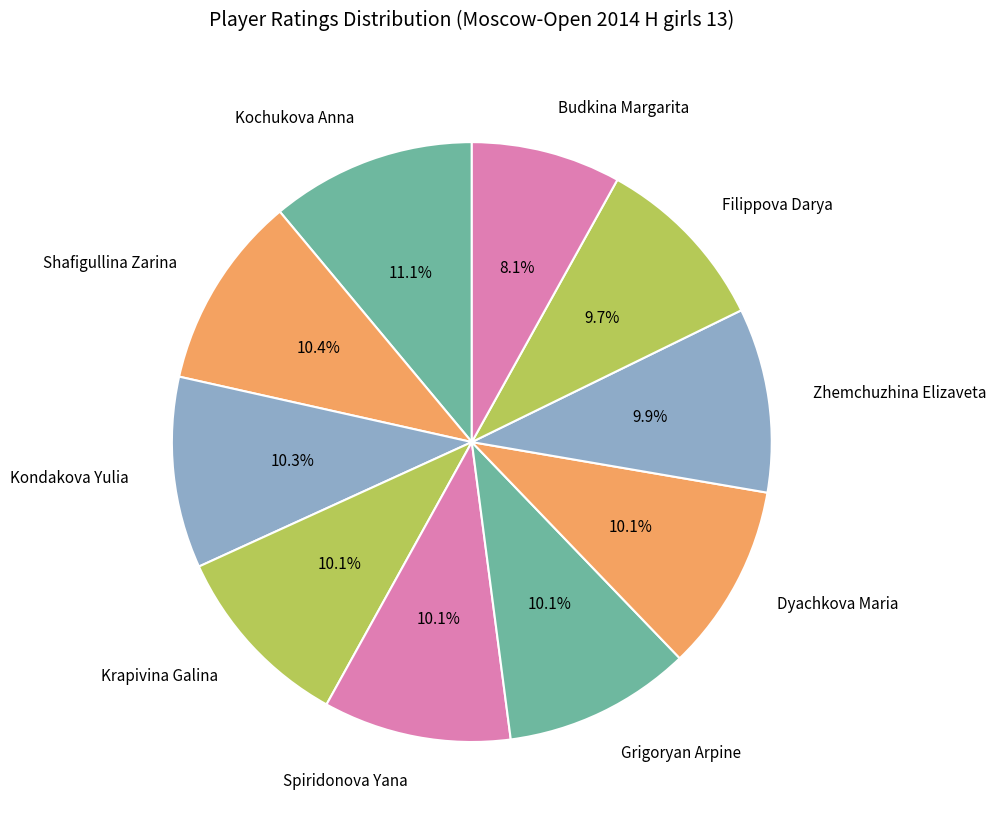

True or false: Grigoryan Arpine accounts for 1% of the total.

False